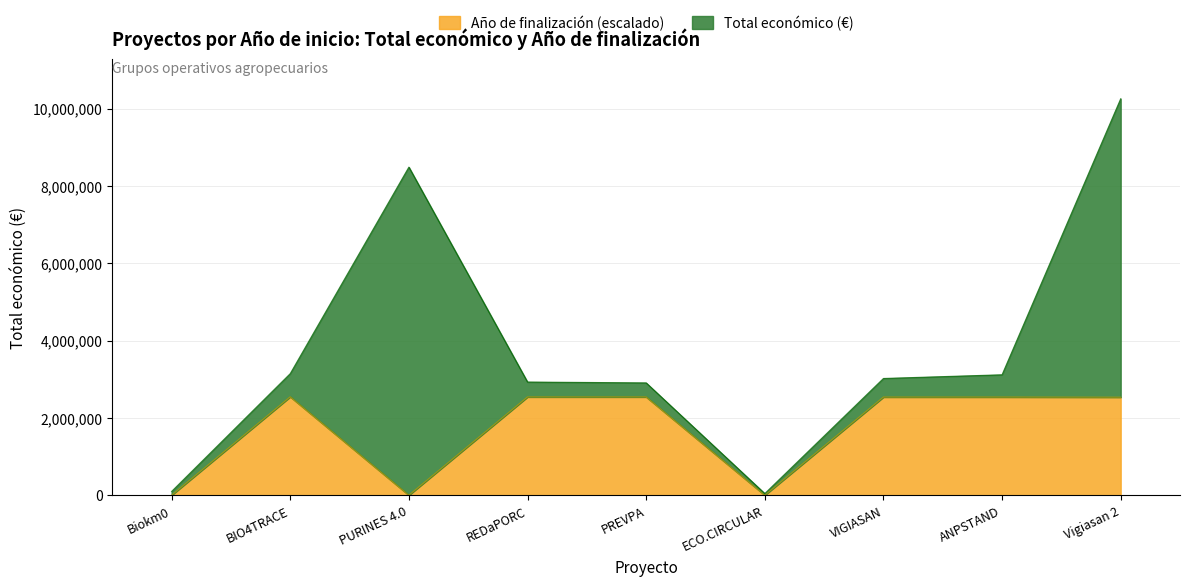

What is the average value?

1693649.4